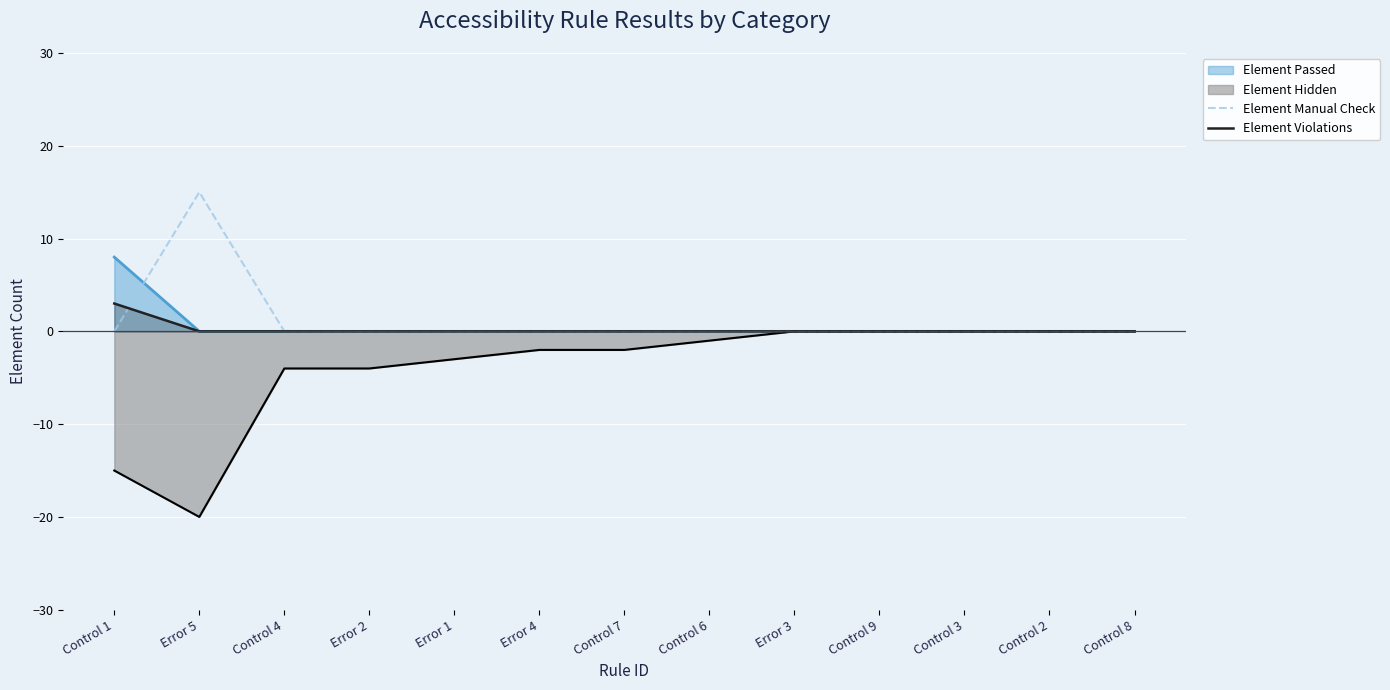

The value of Element Manual Check at Control 9 is 0. True or false?

True